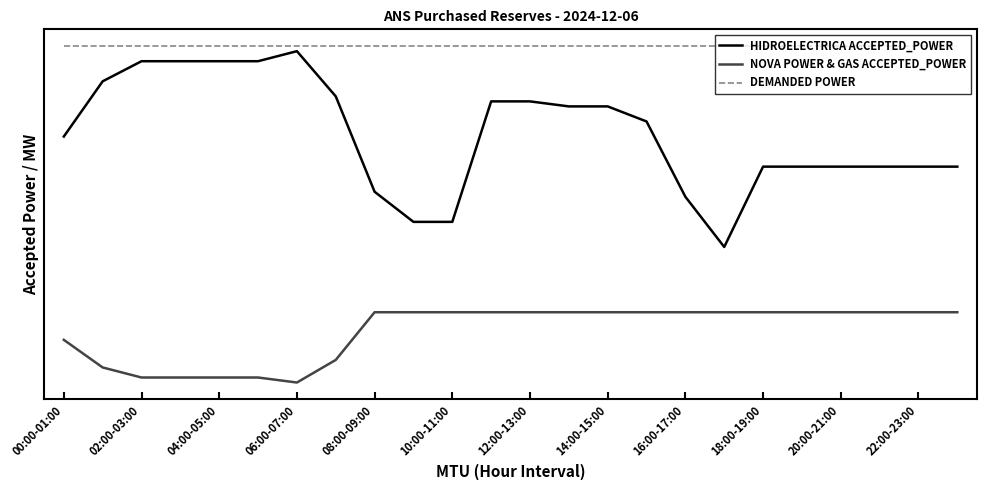

Which series has the widest spread of values?

HIDROELECTRICA ACCEPTED_POWER